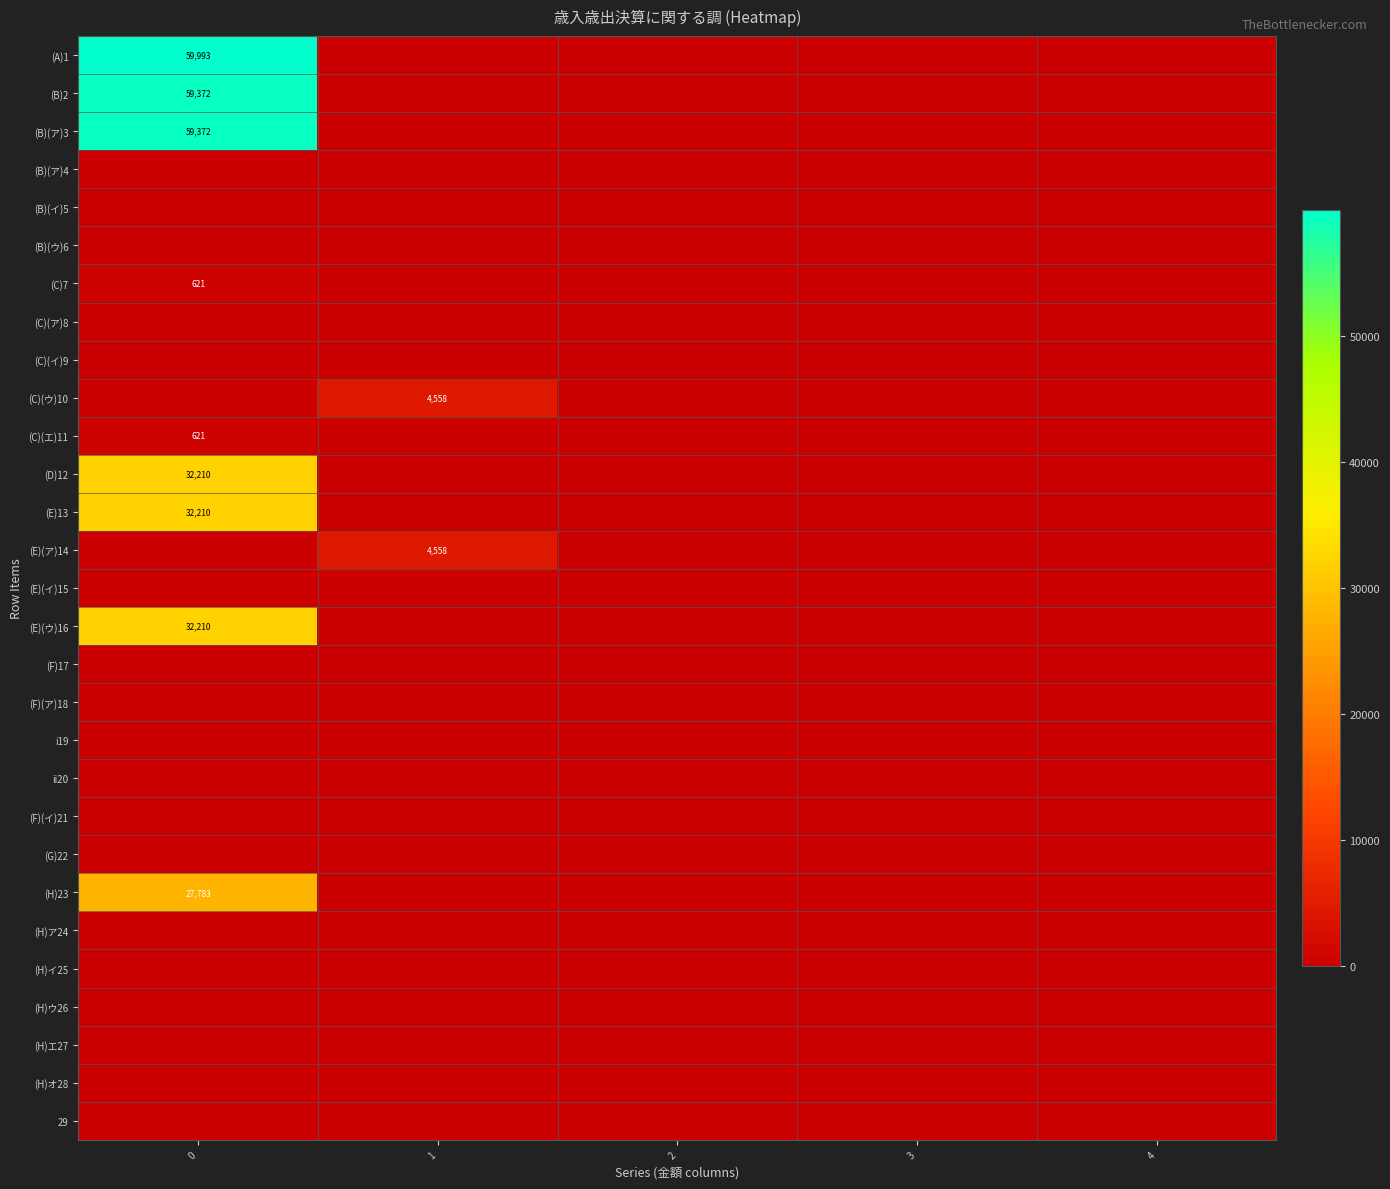

The (B)(ア)3 series shows 0 at 3. True or false?

True